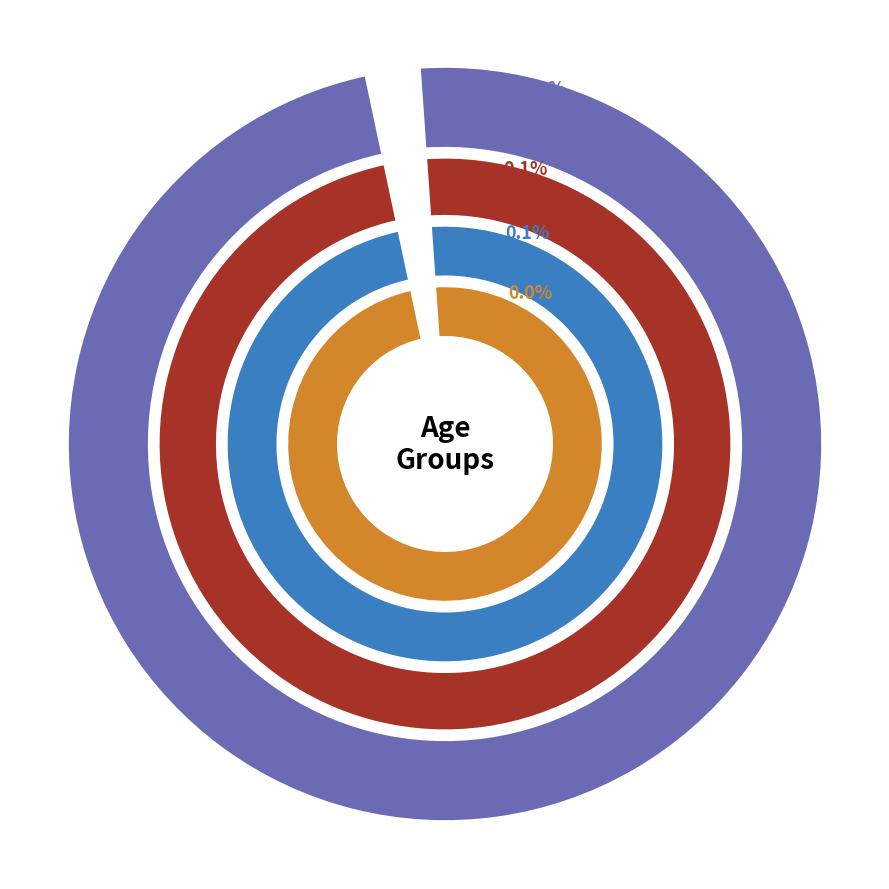

What is the difference between the highest and lowest values at 18-24?

208944